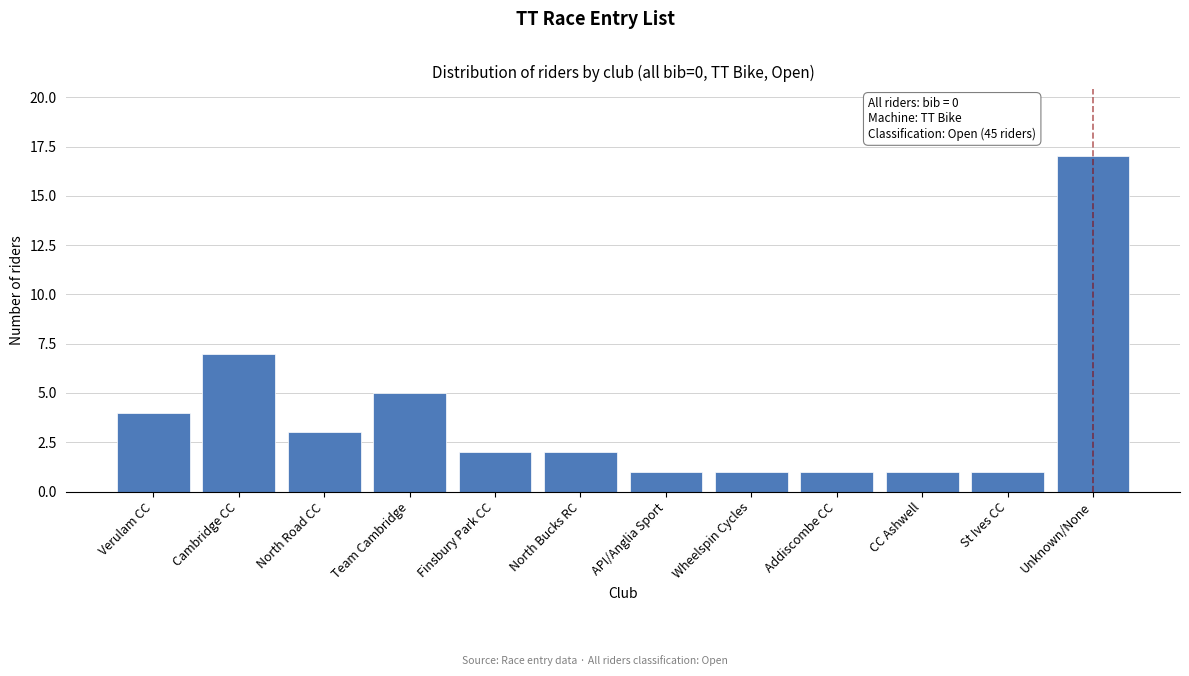

Reading right to left, extract all data points from this chart.

Unknown/None=17	St Ives CC=1	CC Ashwell=1	Addiscombe CC=1	Wheelspin Cycles=1	API/Anglia Sport=1	North Bucks RC=2	Finsbury Park CC=2	Team Cambridge=5	North Road CC=3	Cambridge CC=7	Verulam CC=4